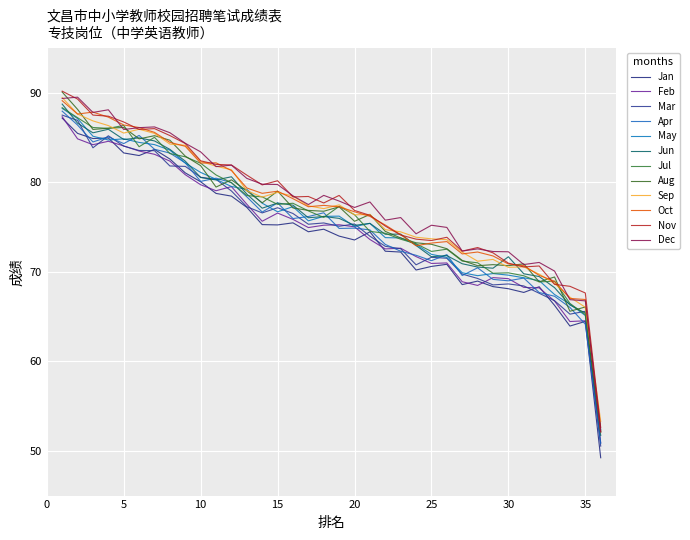

Does the chart display data point markers on the line(s)?

No